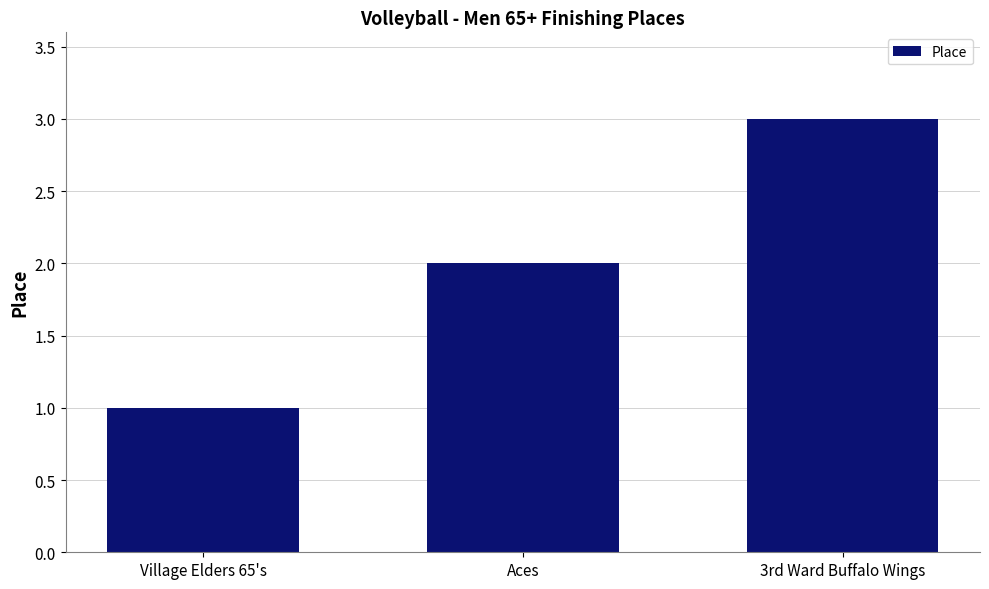

What is the sum of the values at Aces and Village Elders 65's?

3